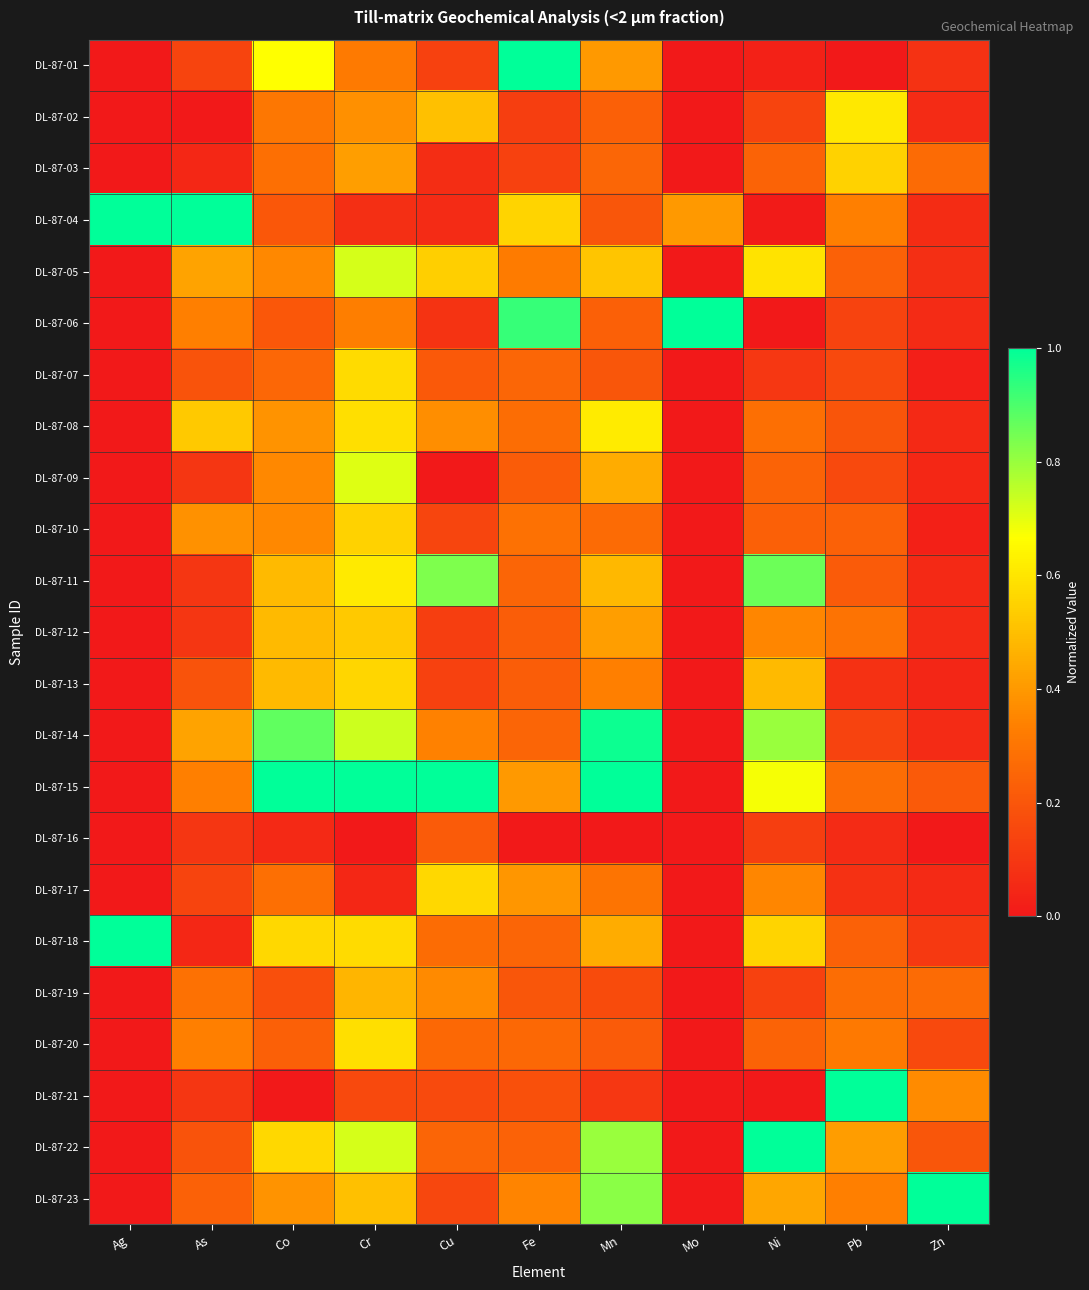

Which label corresponds to the smallest value in the chart?

Ag